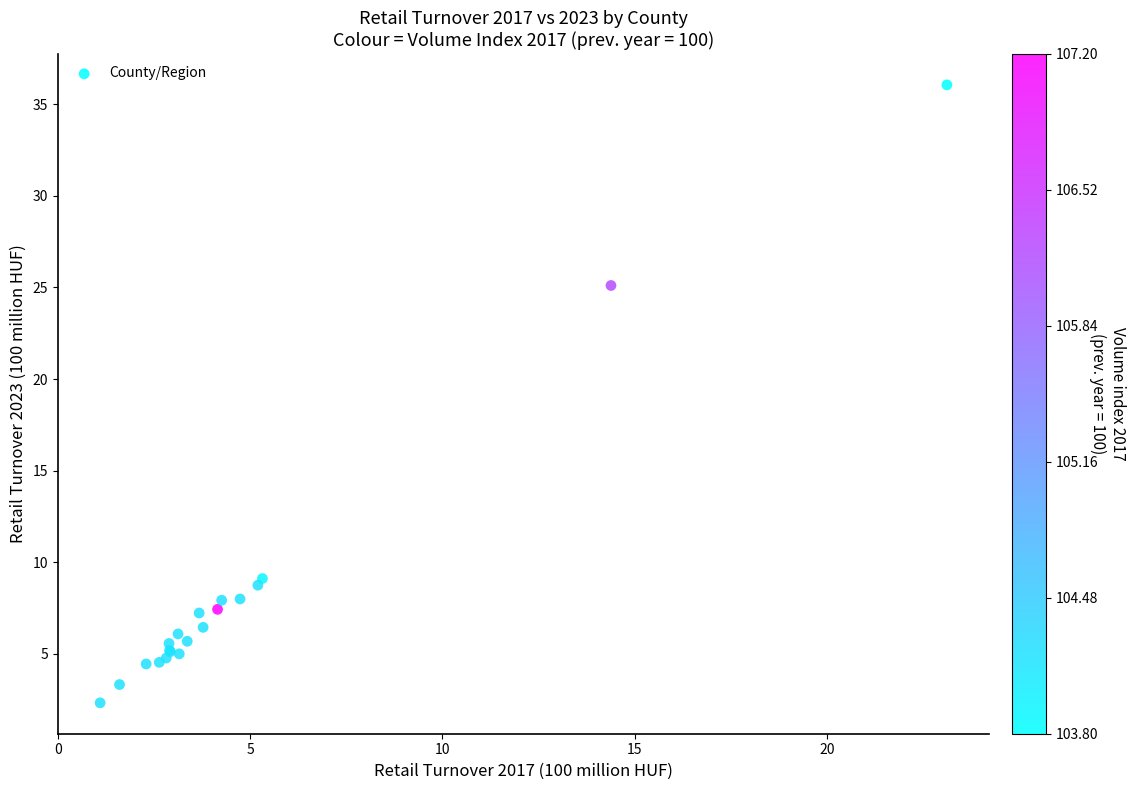

What Y value in the scatter plot is closest to 19?

25.1